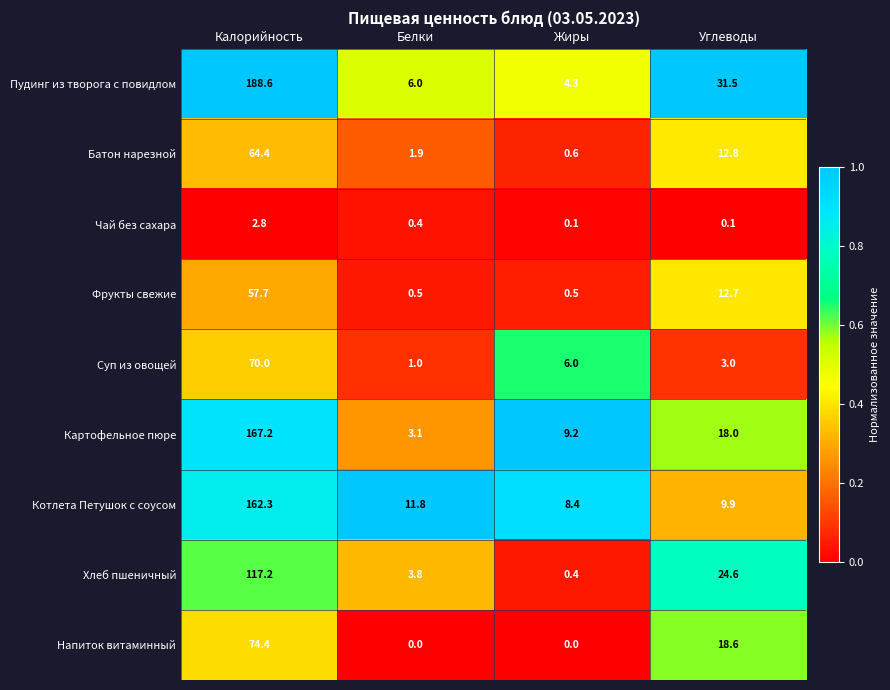

What is the difference between the highest and lowest values at Углеводы?

31.4